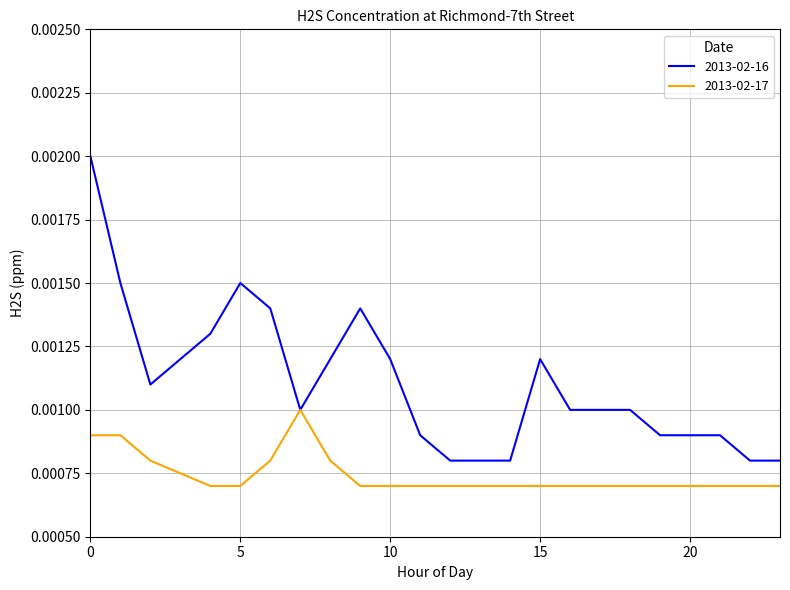

Rank the series by their average value, from lowest to highest.

2013-02-17, 2013-02-16